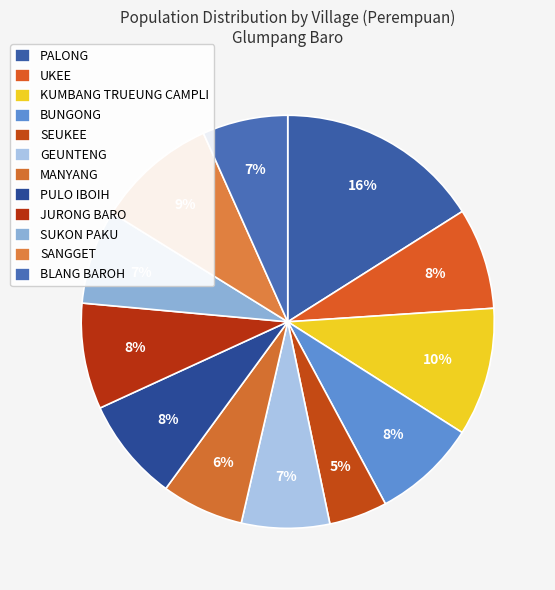

To the nearest percent, what is the average slice percentage?

8%